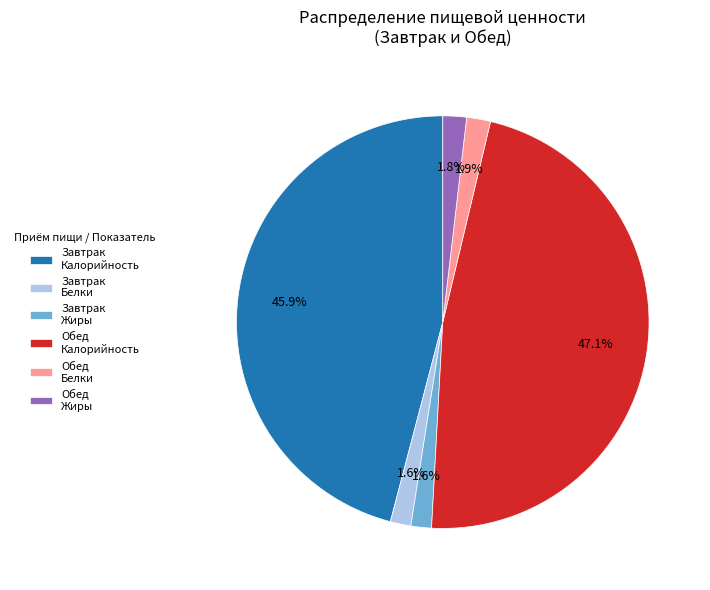

Between Обед Калорийность and Завтрак Калорийность, which is larger?

Обед Калорийность